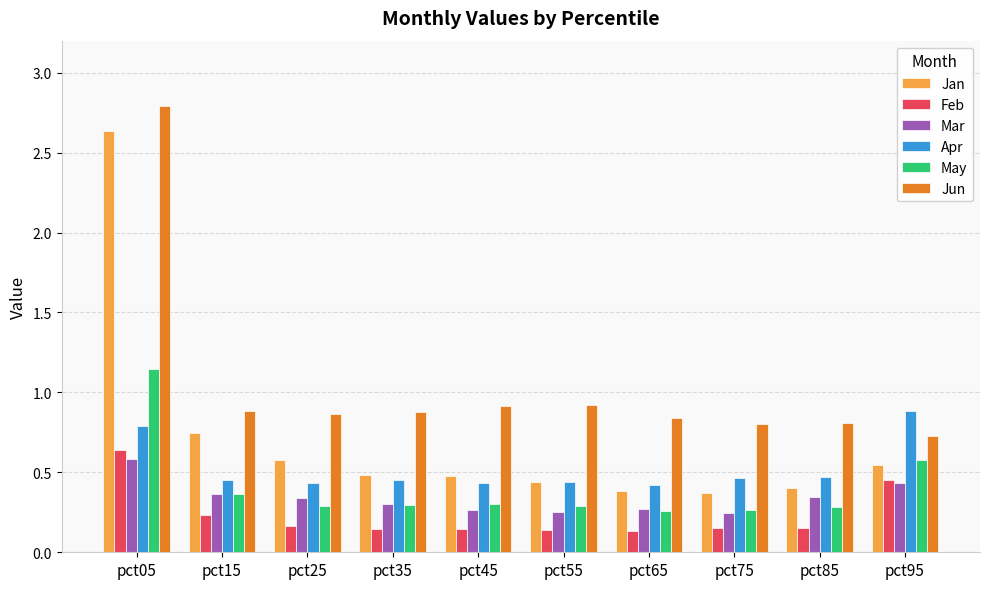

What is the maximum value shown in the chart?

2.8